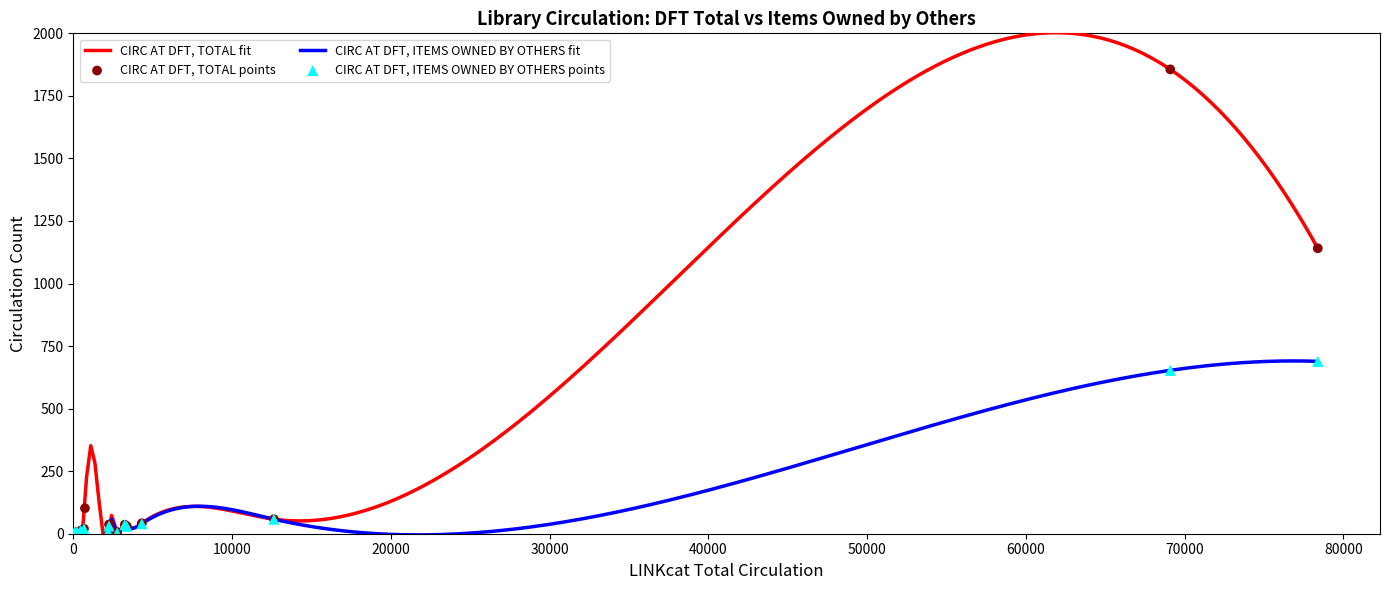

Which series has the largest Y range (max minus min)?

CIRC AT DFT, TOTAL